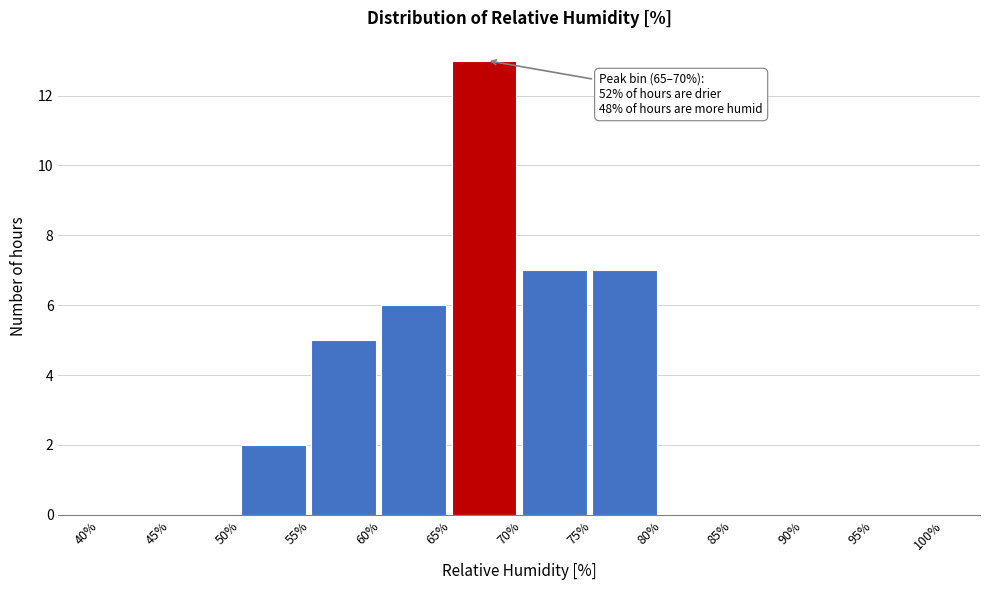

Over which range of the x-axis is the bar tallest?

65% to 70%